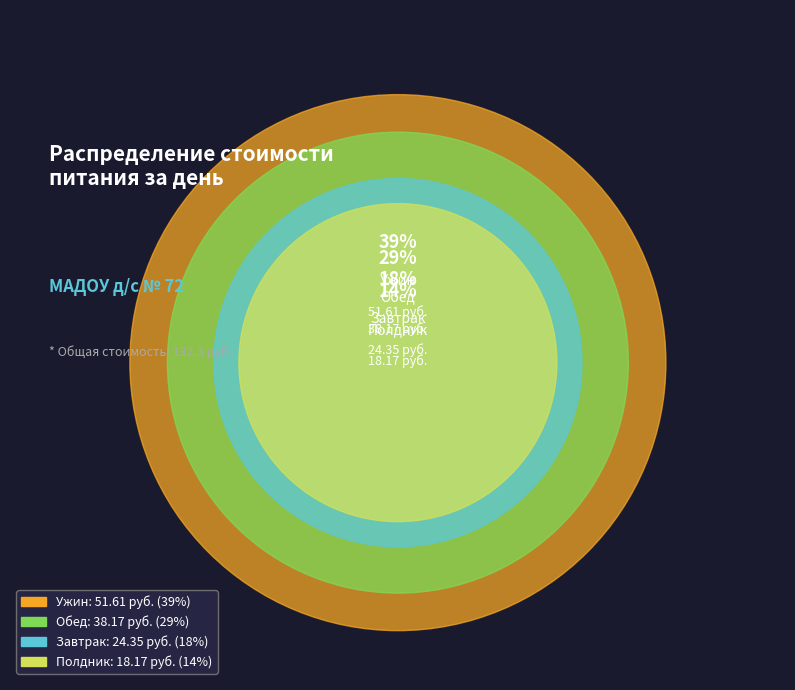

How much of the chart is everything except Обед?

71.1%